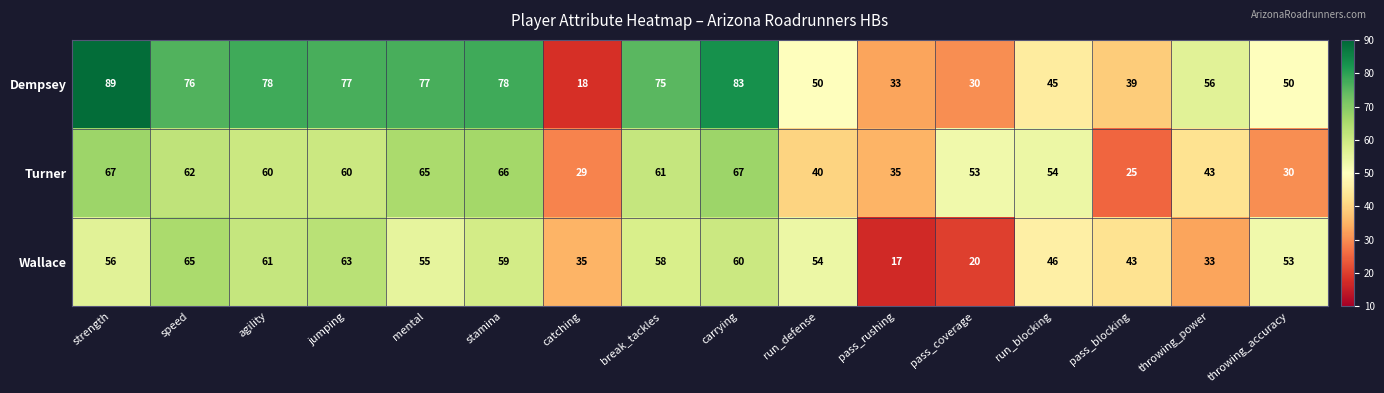

How many distinct data groups are displayed?

3